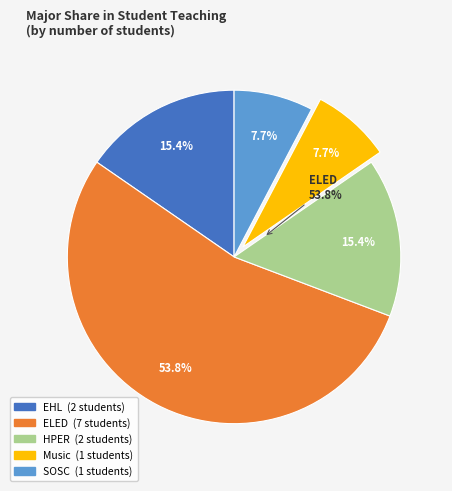

How much of the chart is everything except HPER?

85.0%